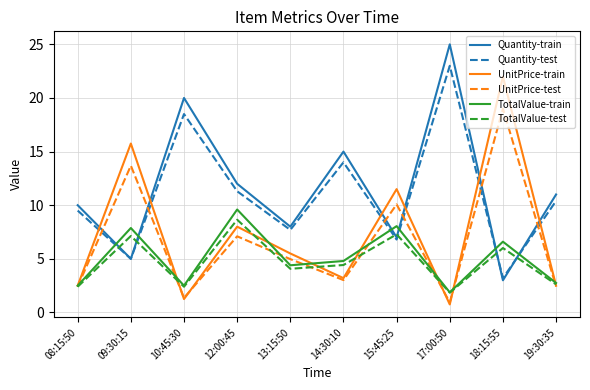

Between 09:30:15 and 17:00:50, which series saw the biggest shift?

Quantity-train